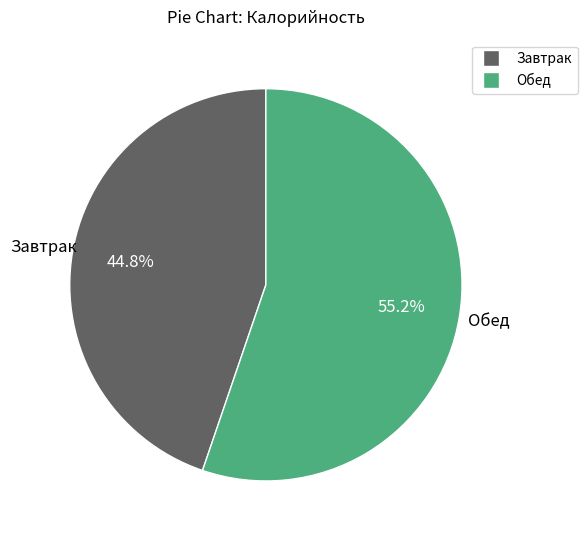

Is there a majority slice in this chart?

Yes